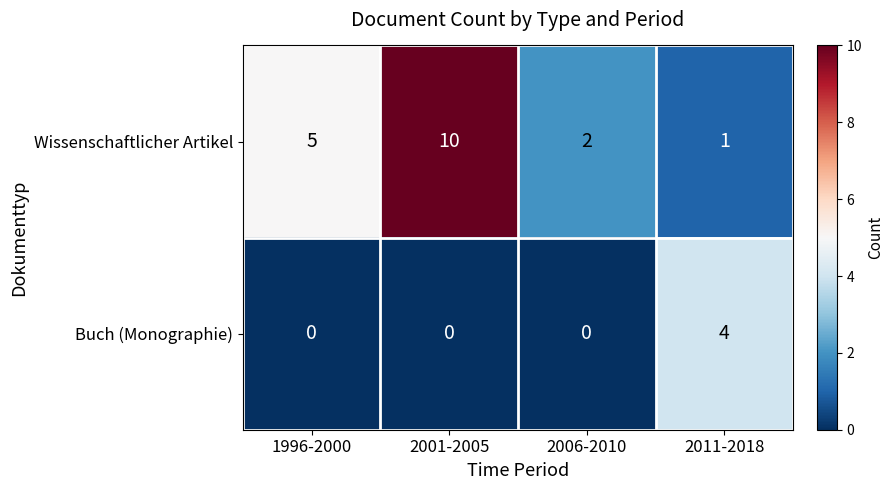

Count the number of data series in this chart.

2